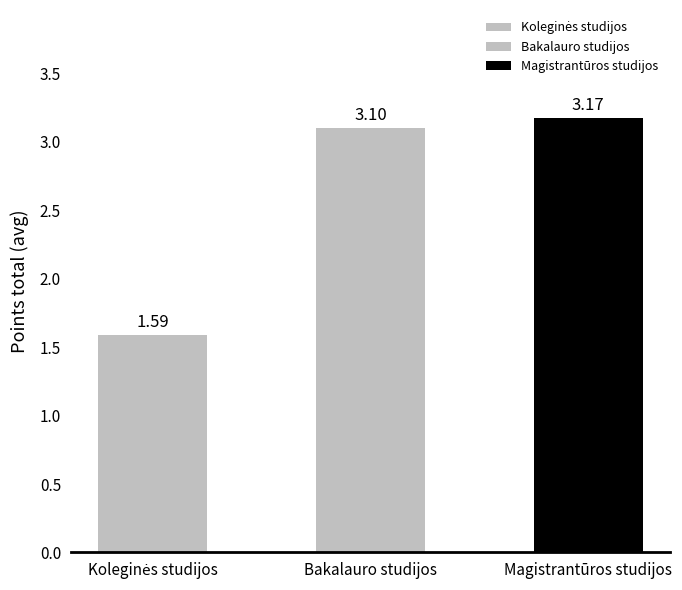

What position from the left is Koleginės studijos?

1